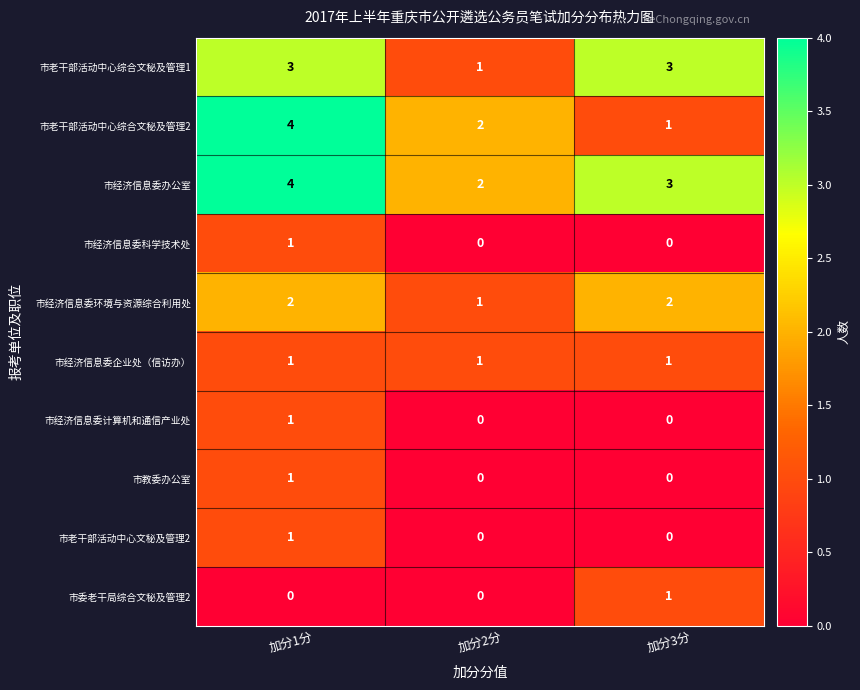

What is the spread (max minus min) of values at 加分1分?

4